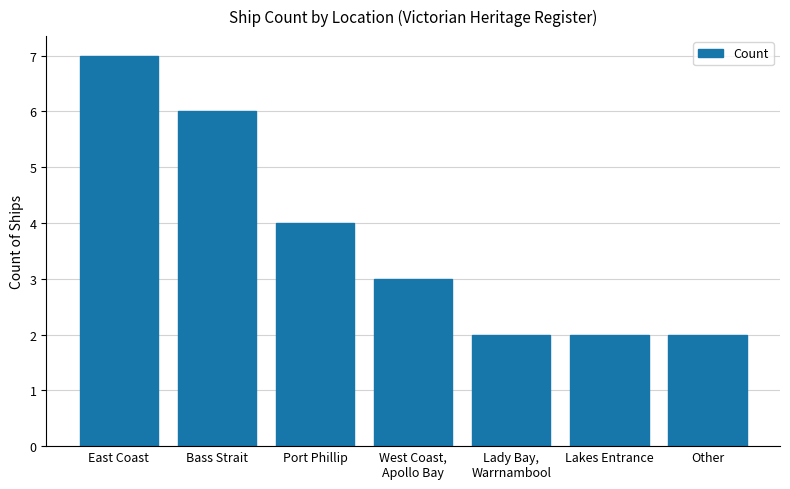

What is the change in value from West Coast,
Apollo Bay to Other?

-1